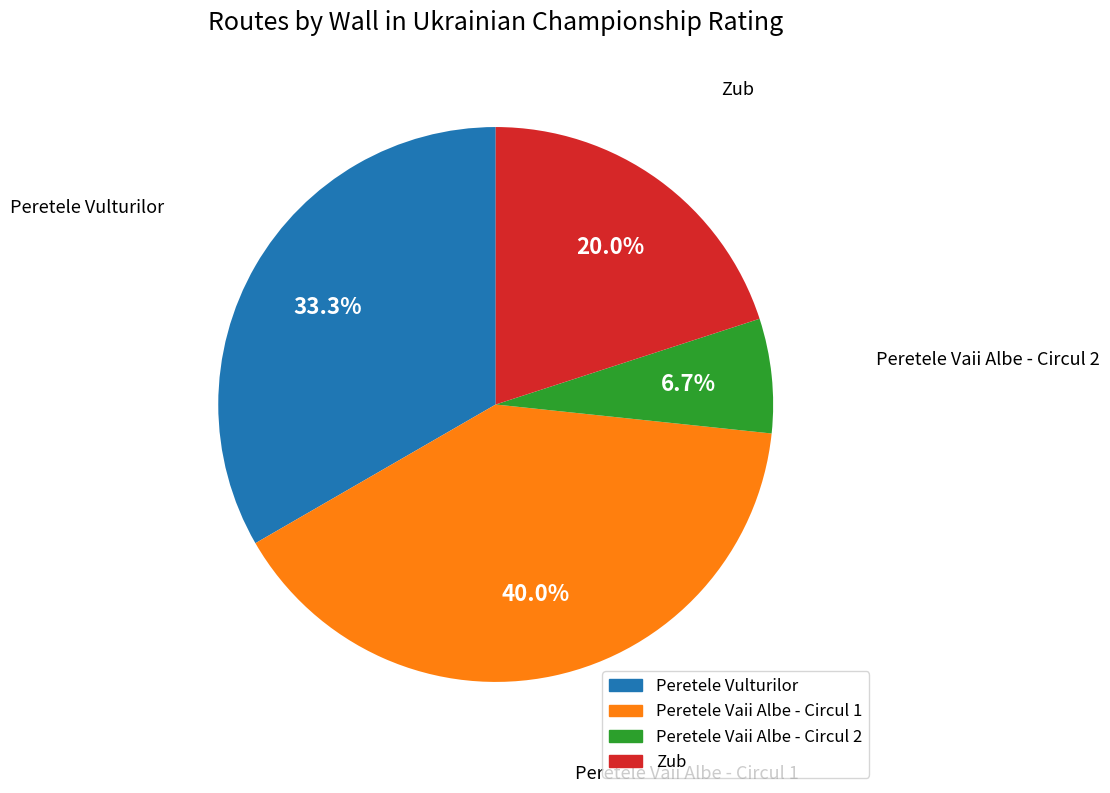

To the nearest percent, what is the average slice percentage?

25%